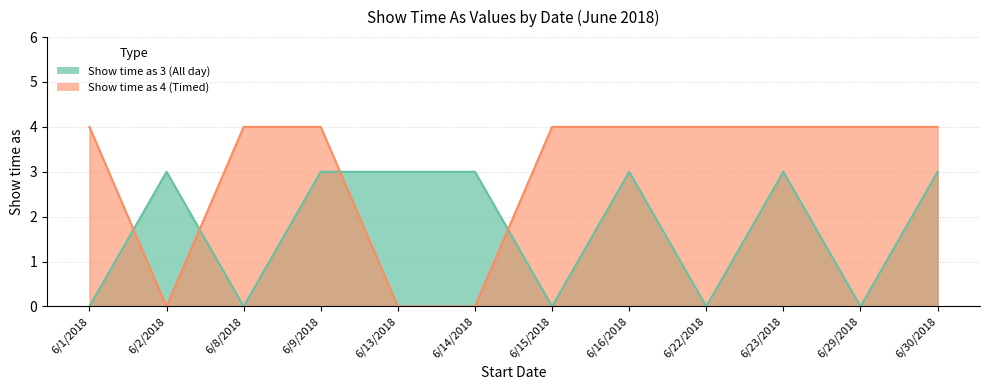

What is the value of the Show time as 3 (All day) point at the 10th from the left?

3